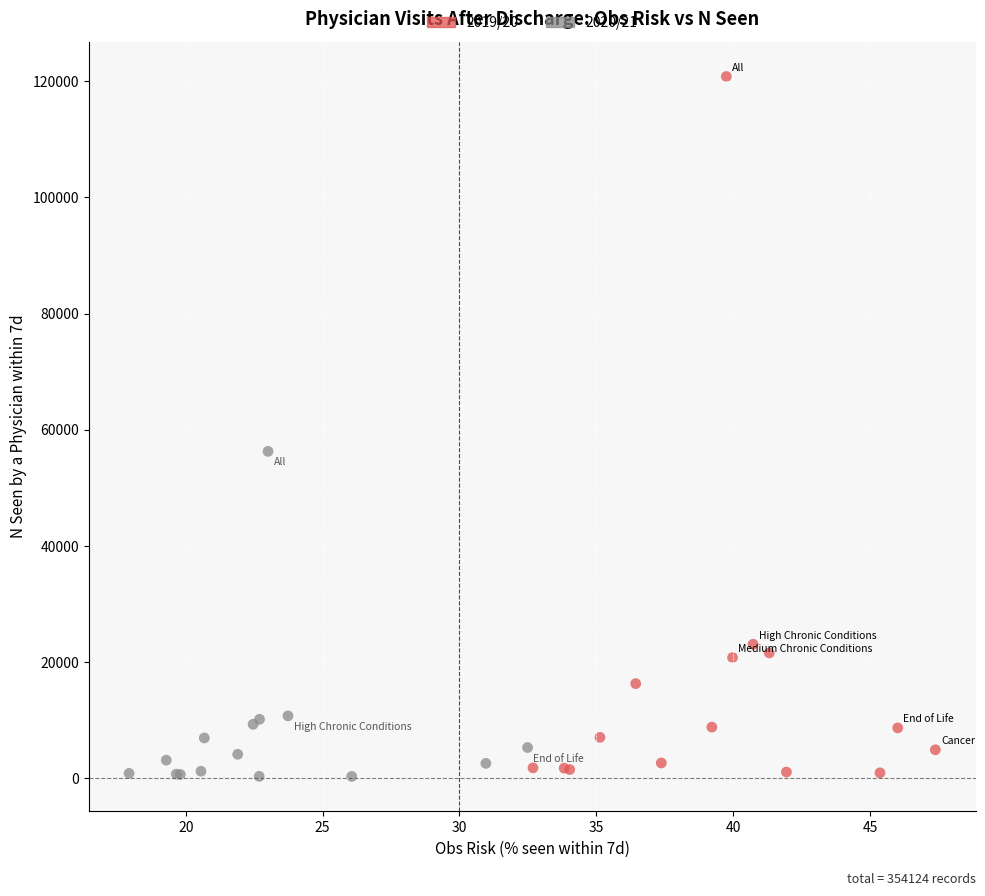

Which series has the widest spread of Y values?

2019/20